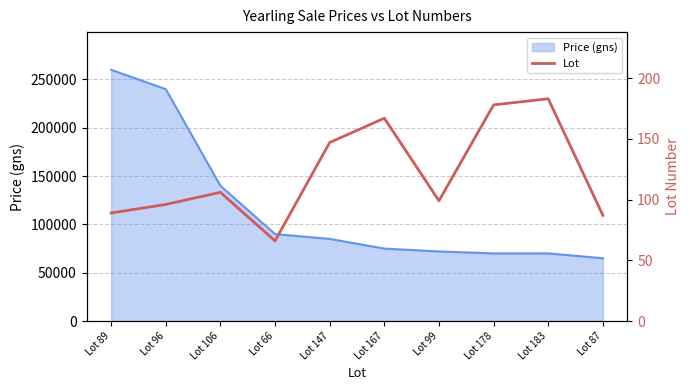

The value of Price (gns) at Lot 147 is 85000. True or false?

True